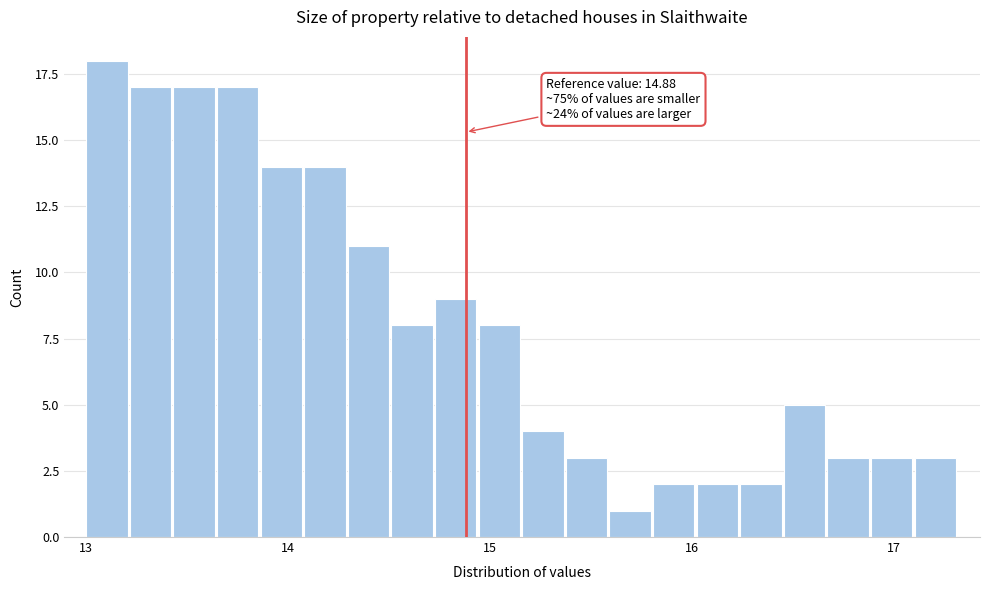

Read against the x-axis, roughly where is the centre of the tallest bar?

13.1